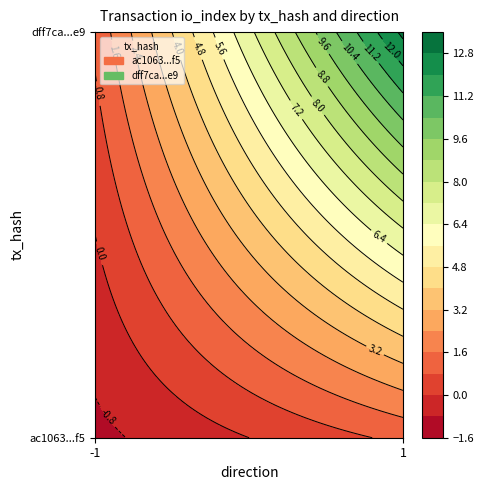

List the series in order of their peak value, lowest first.

ac1063aec6d7f8bd352b9026baee5efca0498f5, dff7caadc11d7a71a8e9093b264e23682fbece9